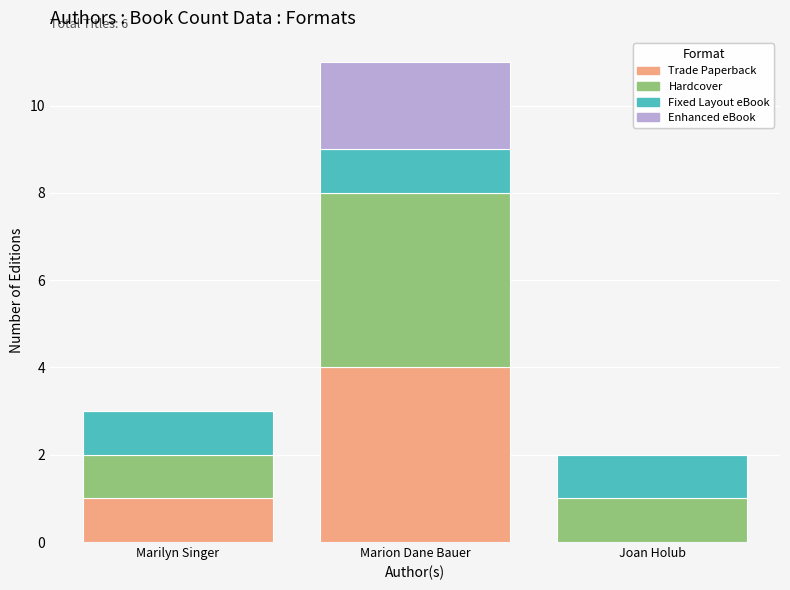

What is the sum of all Trade Paperback values?

5